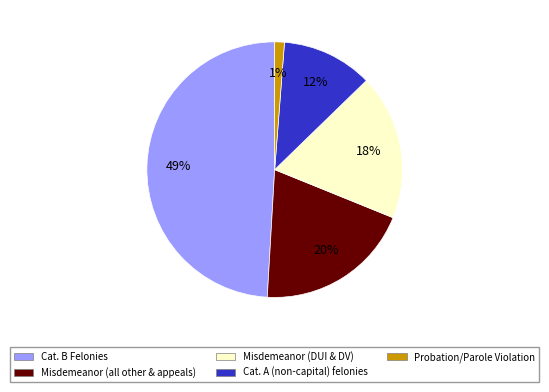

Does any single category account for the majority?

No